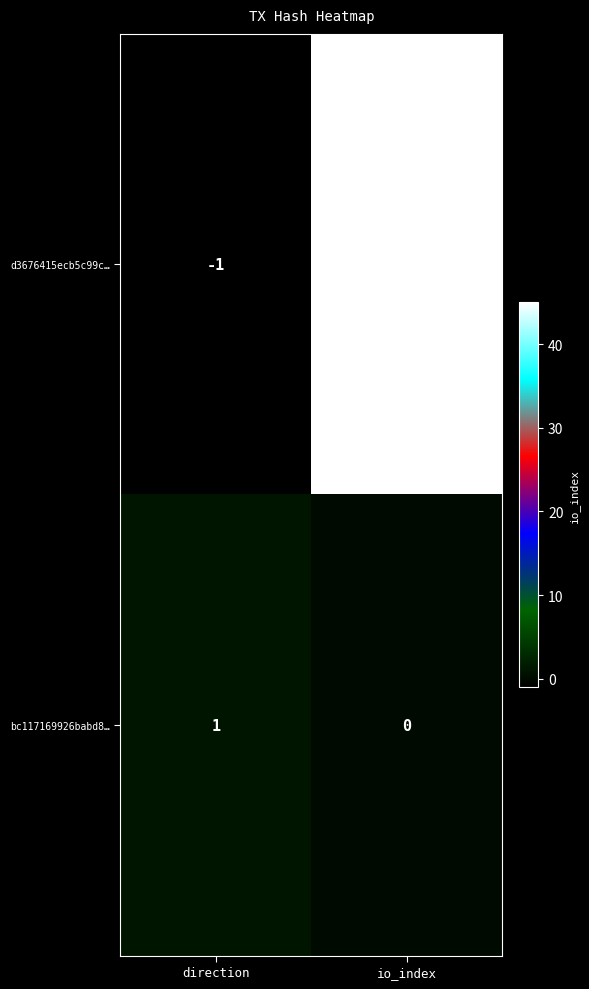

What is the smallest value displayed?

-1